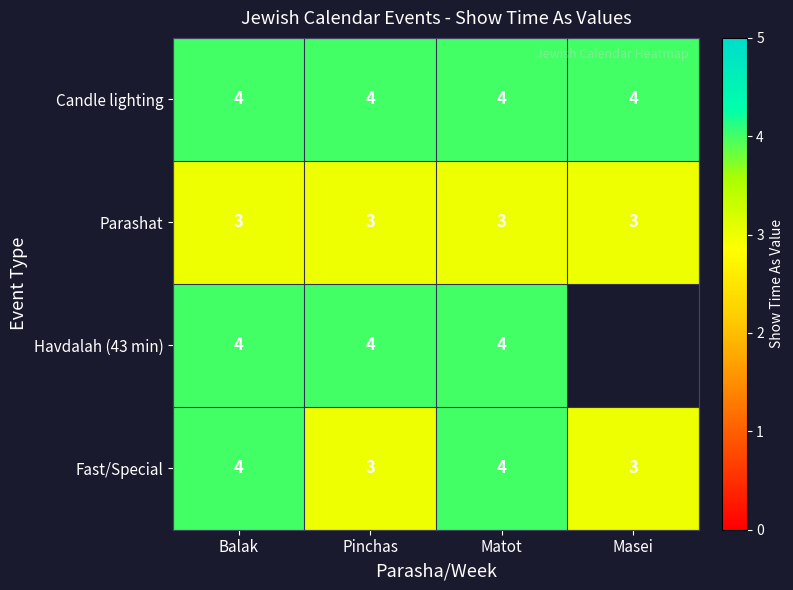

Is it true that Fast/Special equals 1.2 at Pinchas?

False